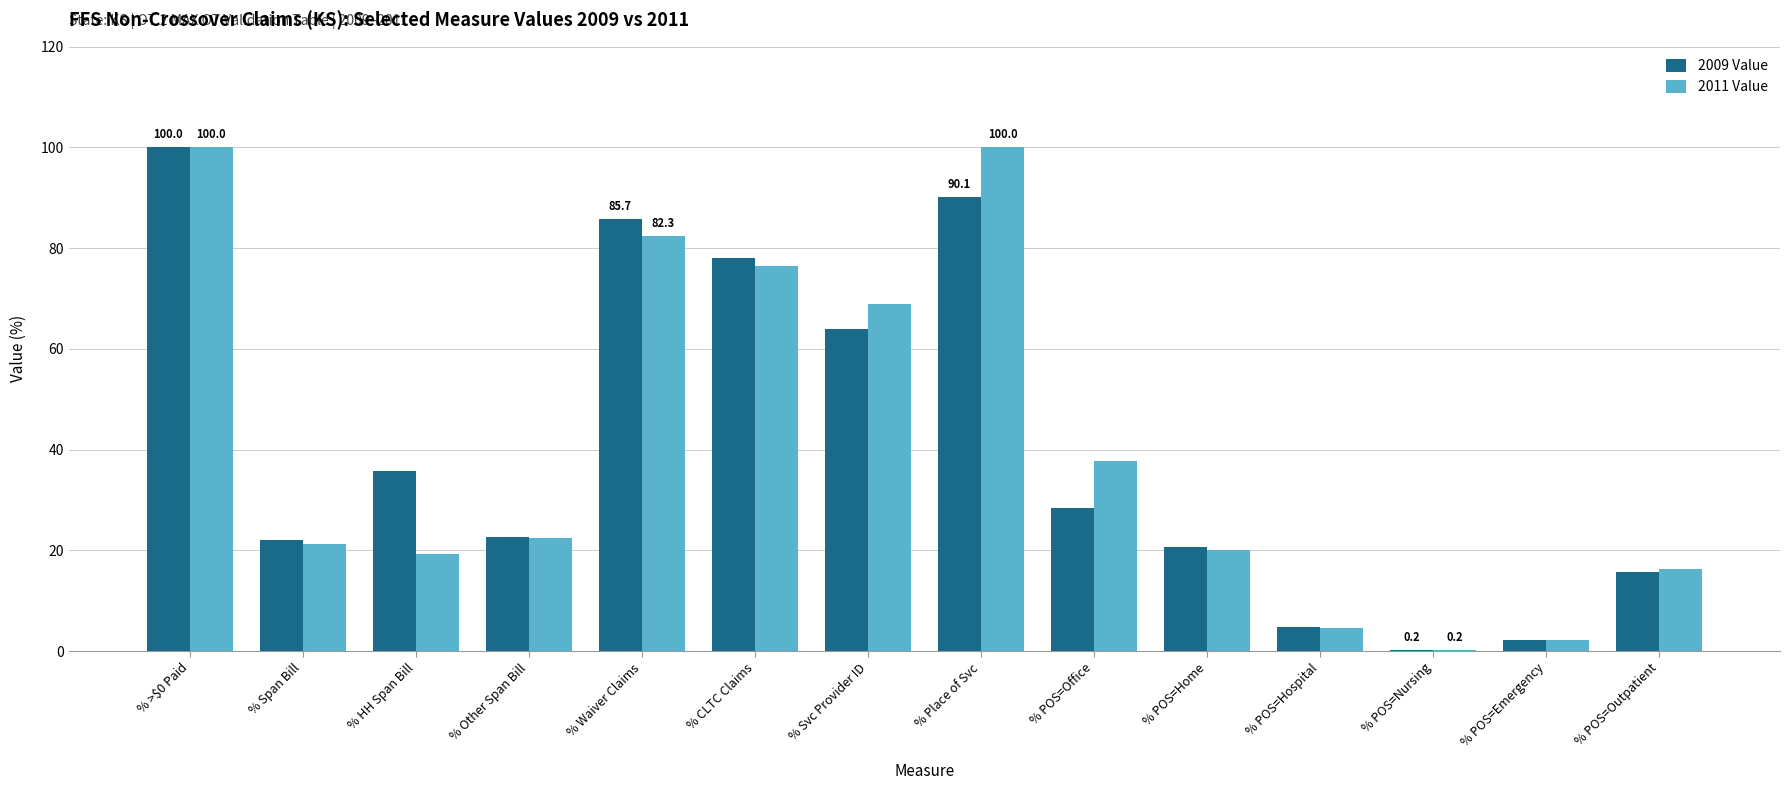

Where is 2011 Value nearest to the value 50?

% POS=Office